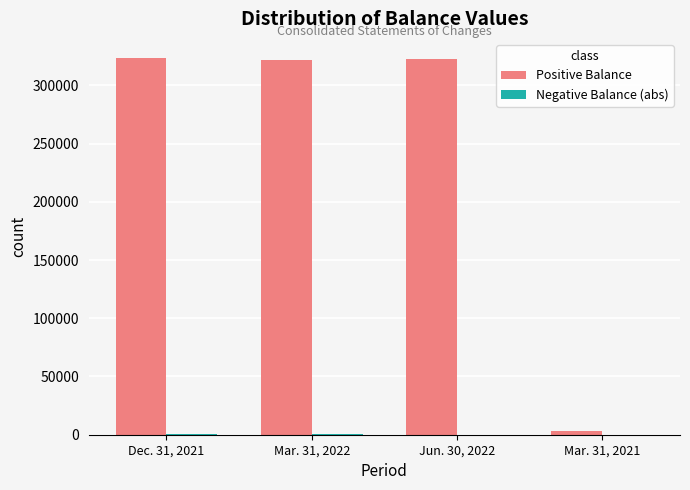

Between Jun. 30, 2022 and Mar. 31, 2021, which series saw the biggest shift?

Positive Balance